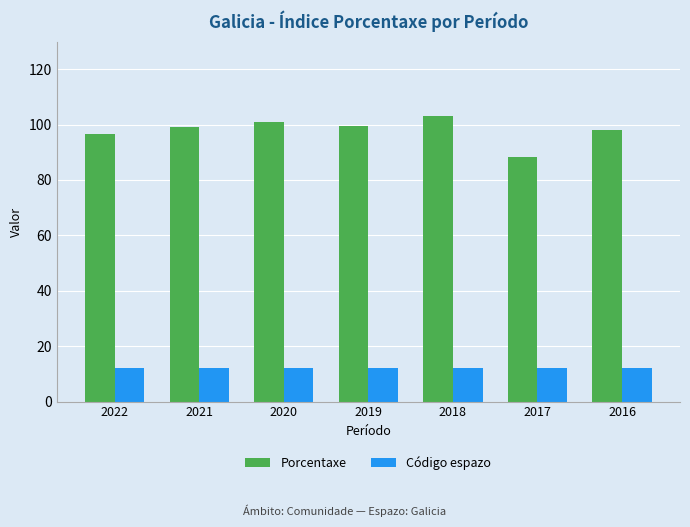

What is the smallest value displayed?

12.0